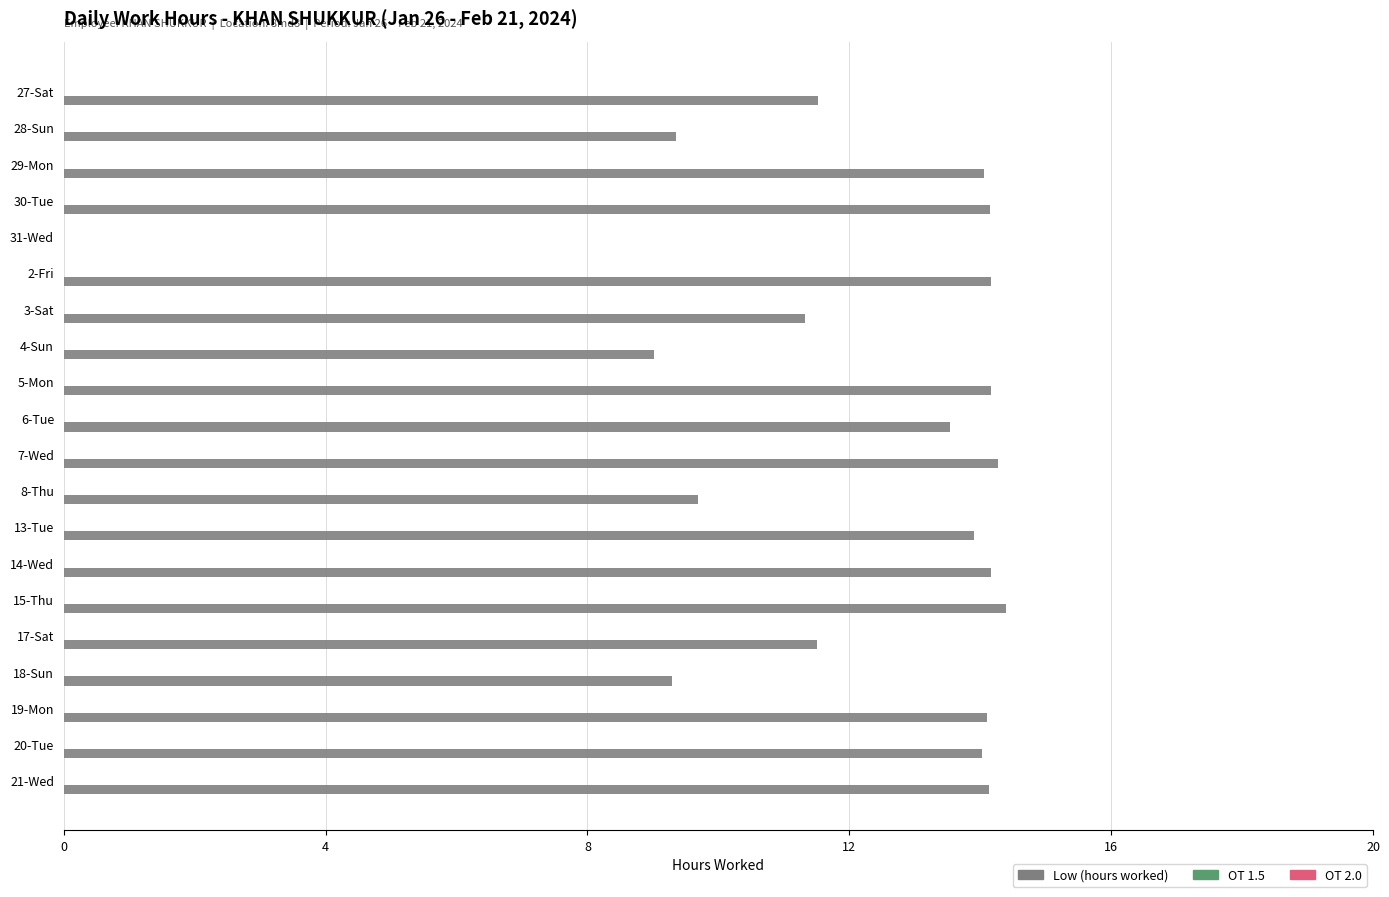

Count the number of data series in this chart.

1